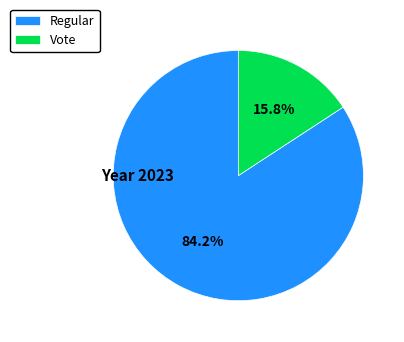

To the nearest percent, what is the combined percentage of Regular and Vote?

100%